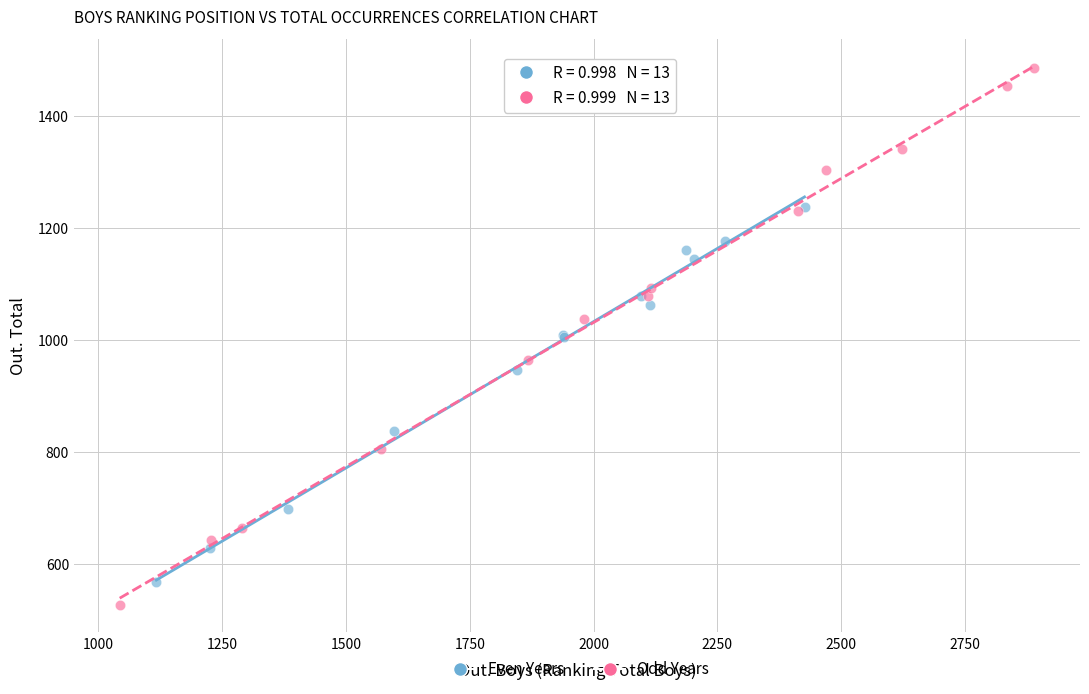

What are all the series names shown in the legend?

Even Years, Odd Years